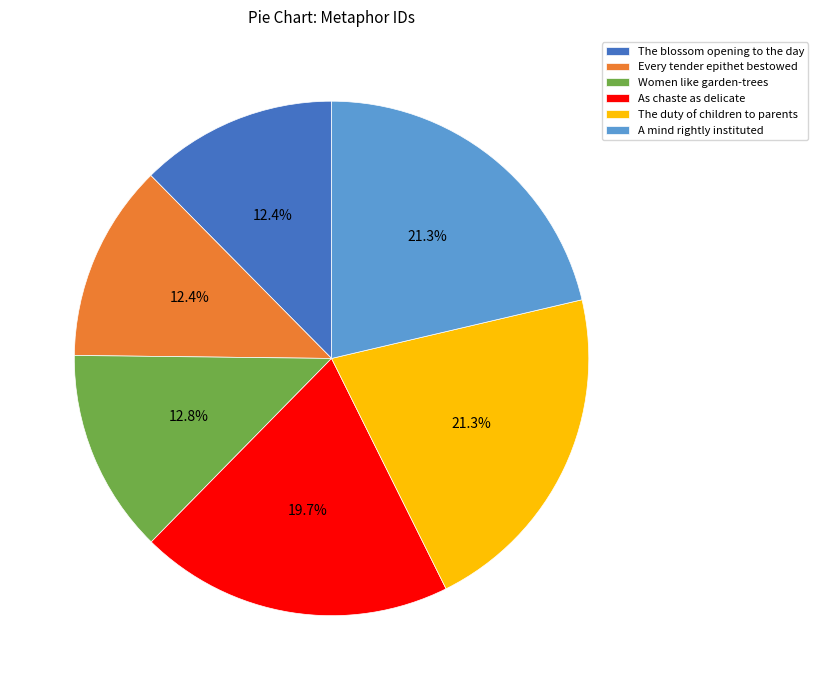

Does any single category account for the majority?

No